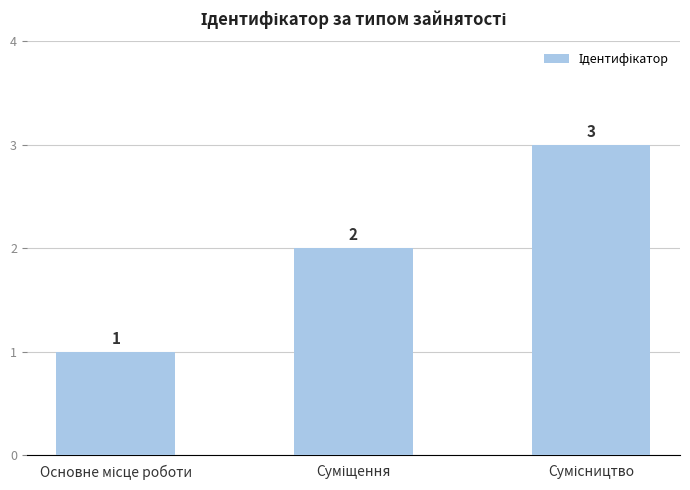

What is the sum of all values?

6